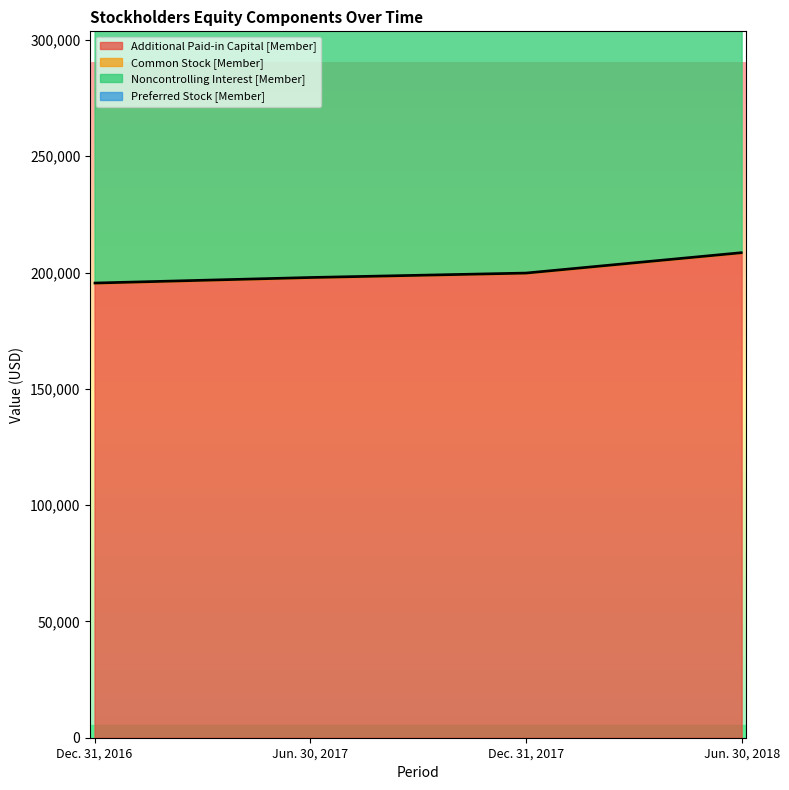

Which label corresponds to the largest value in the chart?

Dec. 31, 2016